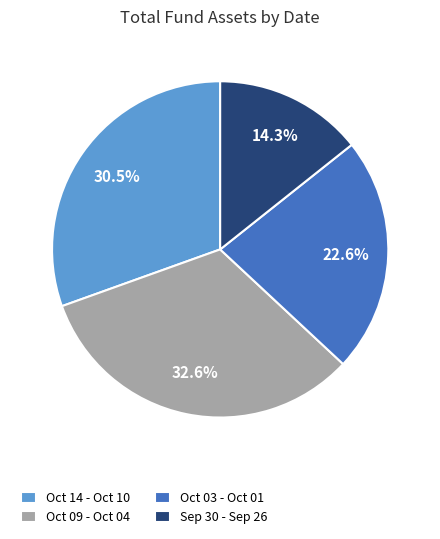

Approximately how many times larger is the value at Oct 03 - Oct 01 compared to Oct 14 - Oct 10?

0.7